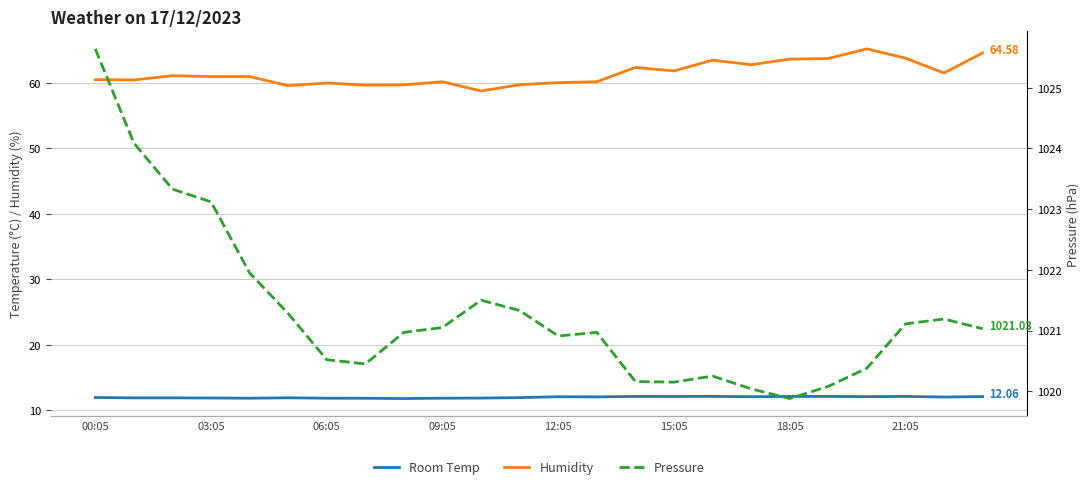

What is the minimum value shown in the chart?

11.8